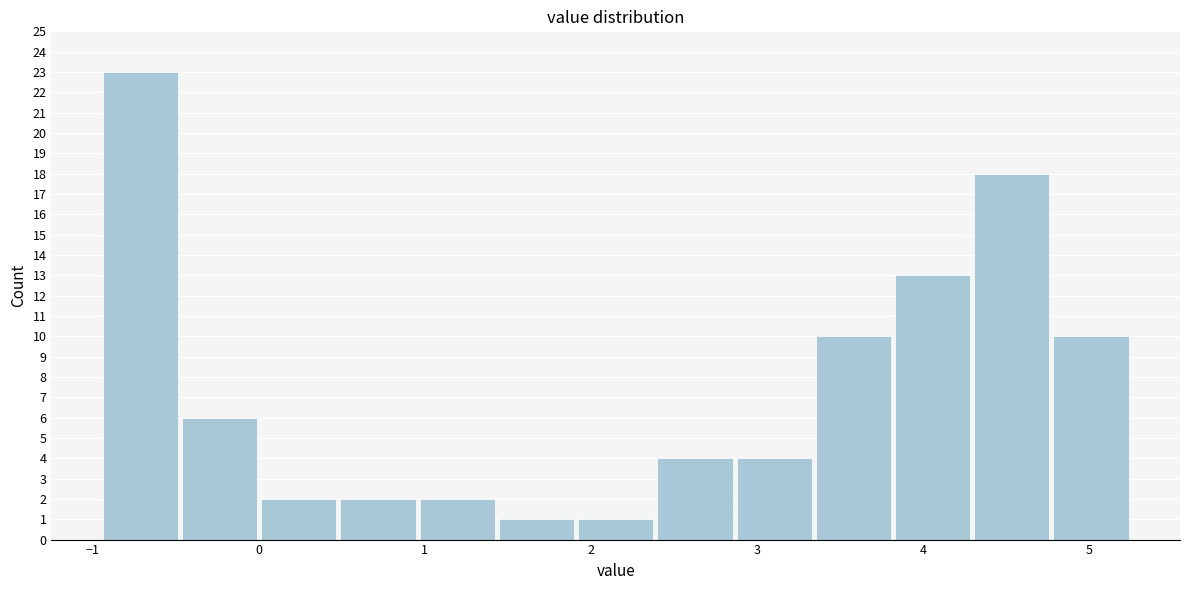

Reading left to right, transcribe this chart: for each bar, give the range it covers on the x-axis and its height. Neither the bar edges nor the heights are printed on the chart, so give them approximately, as read against the axes.

-0.9 to -0.5: 23
-0.5 to 0.0: 6
0.0 to 0.5: 2
0.5 to 1.0: 2
1.0 to 1.4: 2
1.4 to 1.9: 1
1.9 to 2.4: 1
2.4 to 2.9: 4
2.9 to 3.3: 4
3.3 to 3.8: 10
3.8 to 4.3: 13
4.3 to 4.8: 18
4.8 to 5.3: 10